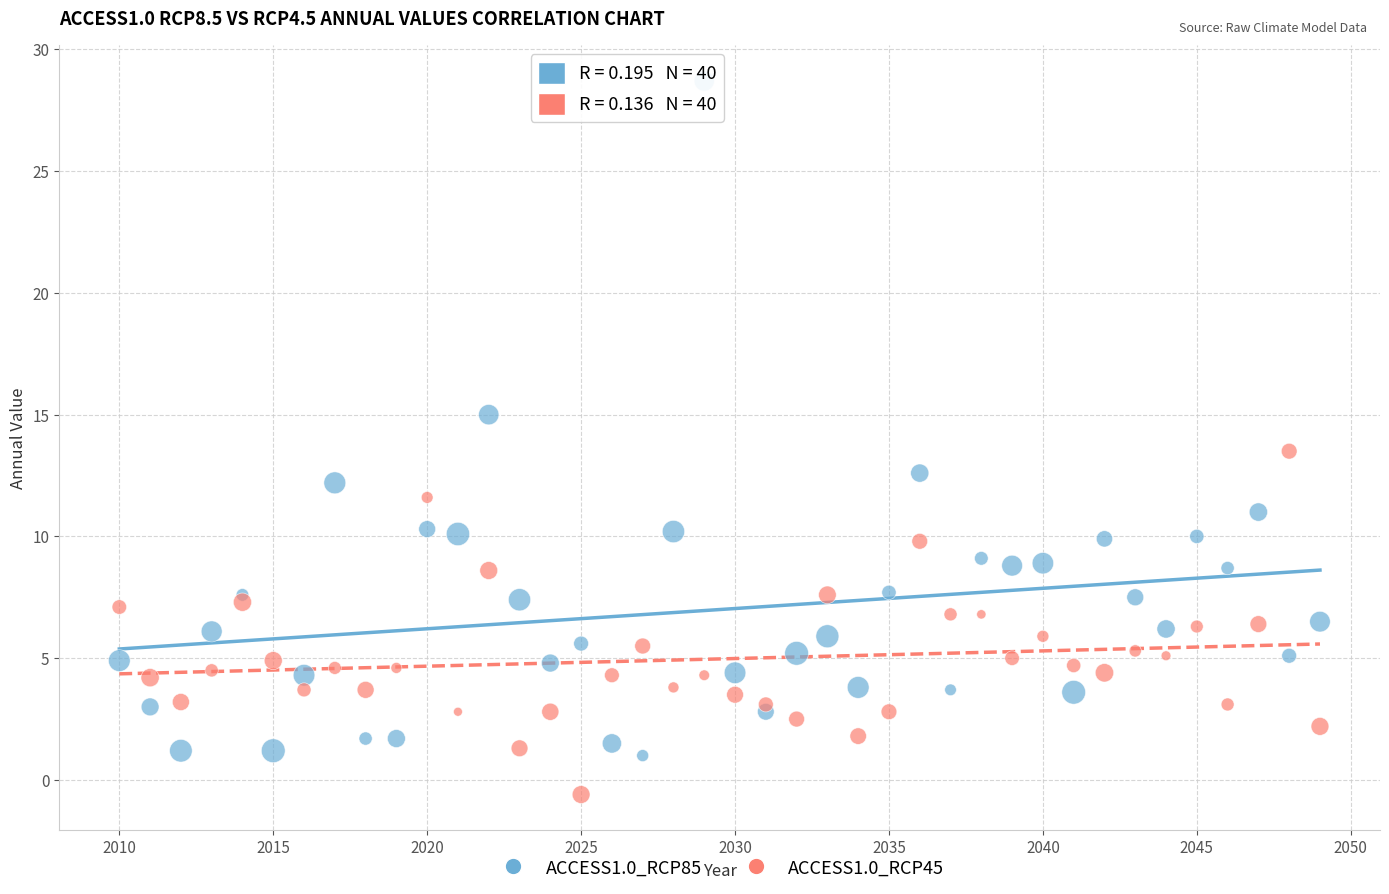

Which series has the largest Y range (max minus min)?

ACCESS1.0_RCP85